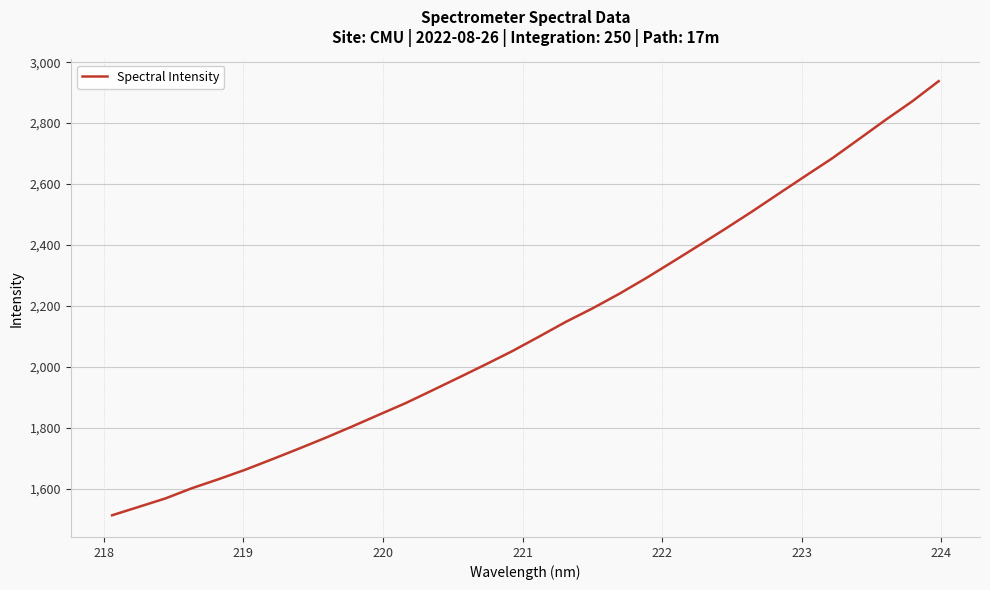

What is the smallest value displayed?

1512.5